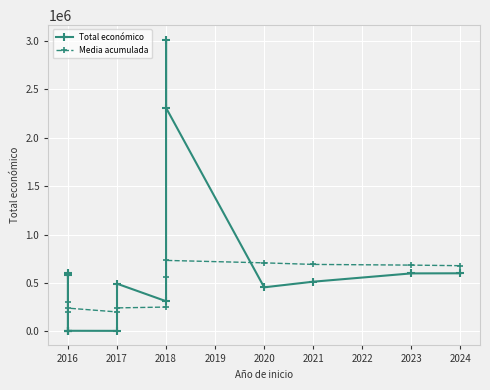

What is the maximum value for Total económico?

3013874.0